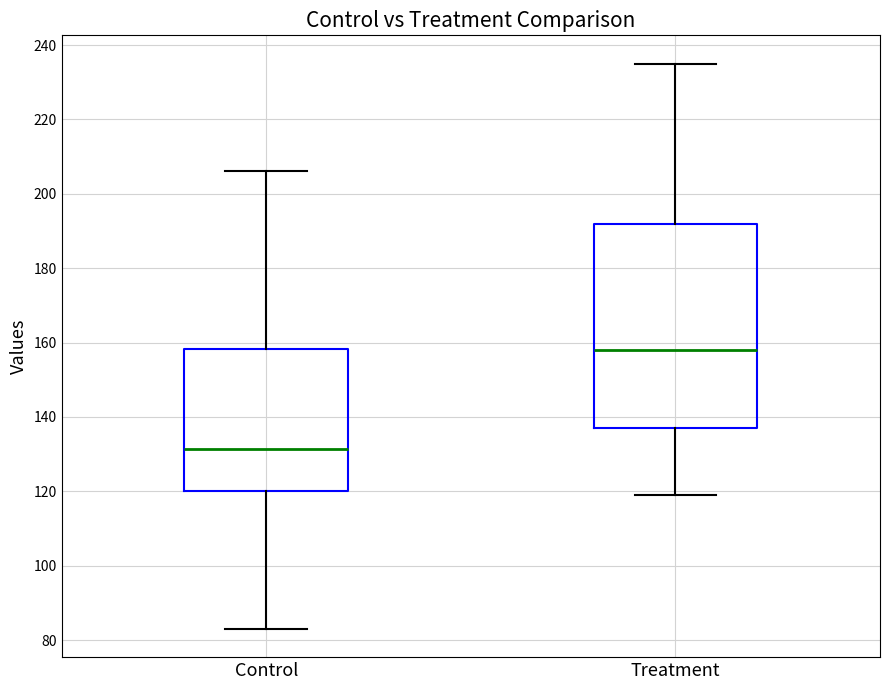

Where does the lower whisker of the box for Treatment end on the y-axis? The values are not printed on the chart, so give them approximately, as read against the axis.

120